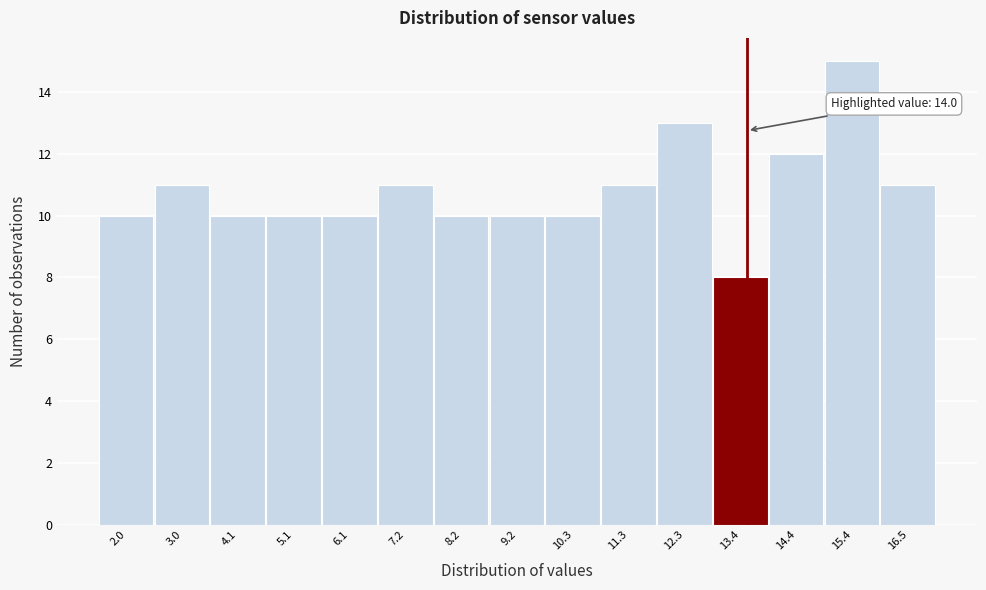

Reading right to left, transcribe all the data shown in this chart.

16.5=11	15.4=15	14.4=12	13.4=8	12.3=13	11.3=11	10.3=10	9.2=10	8.2=10	7.2=11	6.1=10	5.1=10	4.1=10	3.0=11	2.0=10